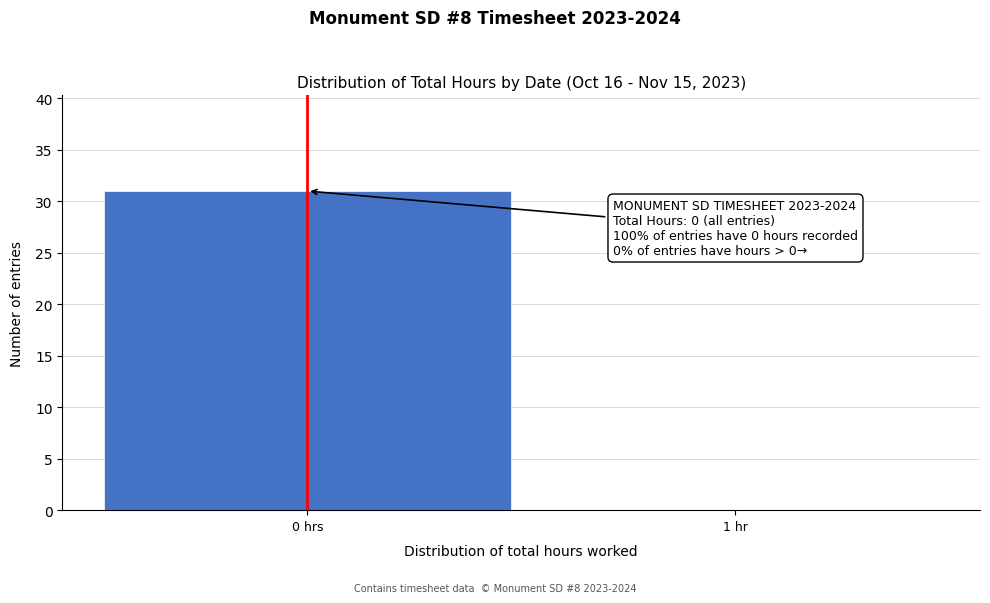

Reading right to left, transcribe all the data shown in this chart.

1 hr=0	0 hrs=31